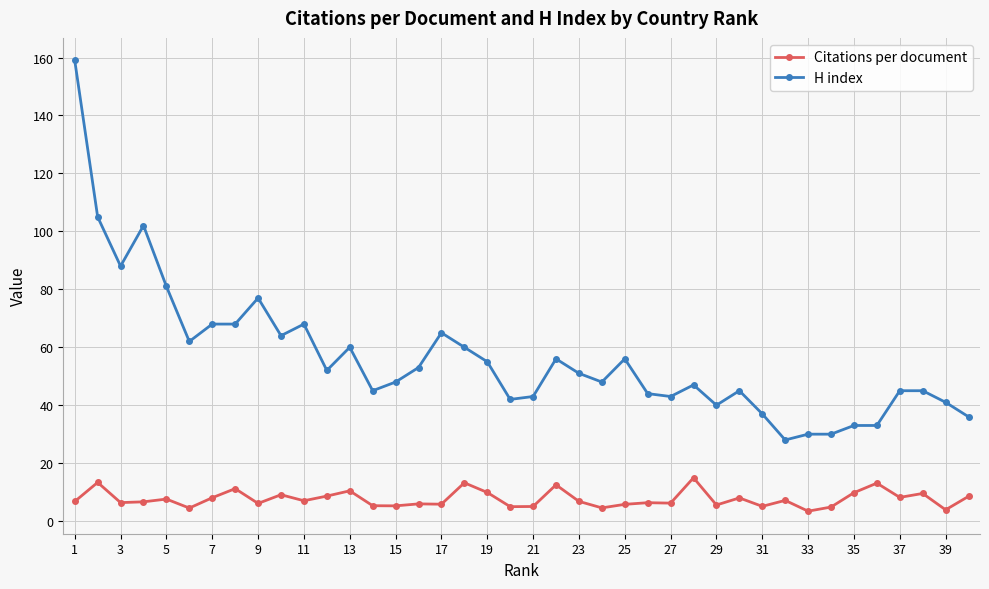

True or false: Citations per document and H index intersect in this chart.

False